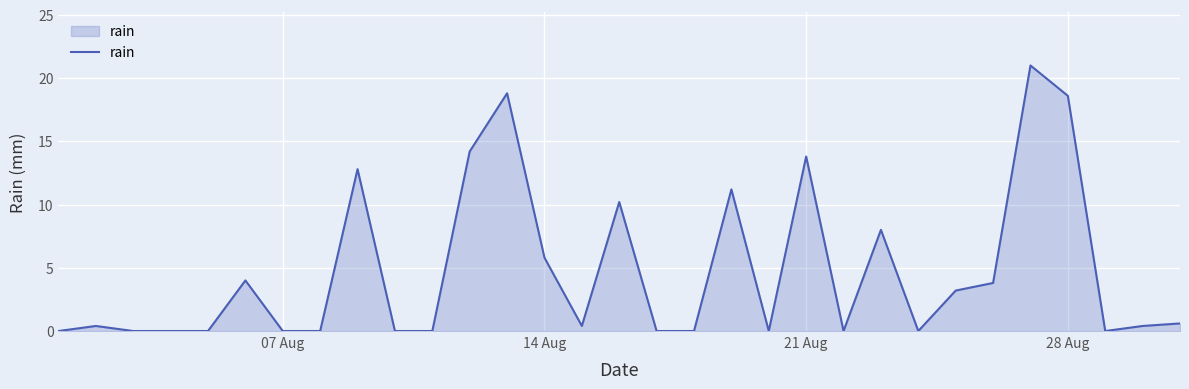

Reading left to right, extract all data points from this chart.

0.0	0.4	0.0	0.0	0.0	4.0	0.0	0.0	12.8	0.0	0.0	14.2	18.8	5.8	0.4	10.2	0.0	0.0	11.2	0.0	13.8	0.0	8.0	0.0	3.2	3.8	21.0	18.6	0.0	0.4	0.6